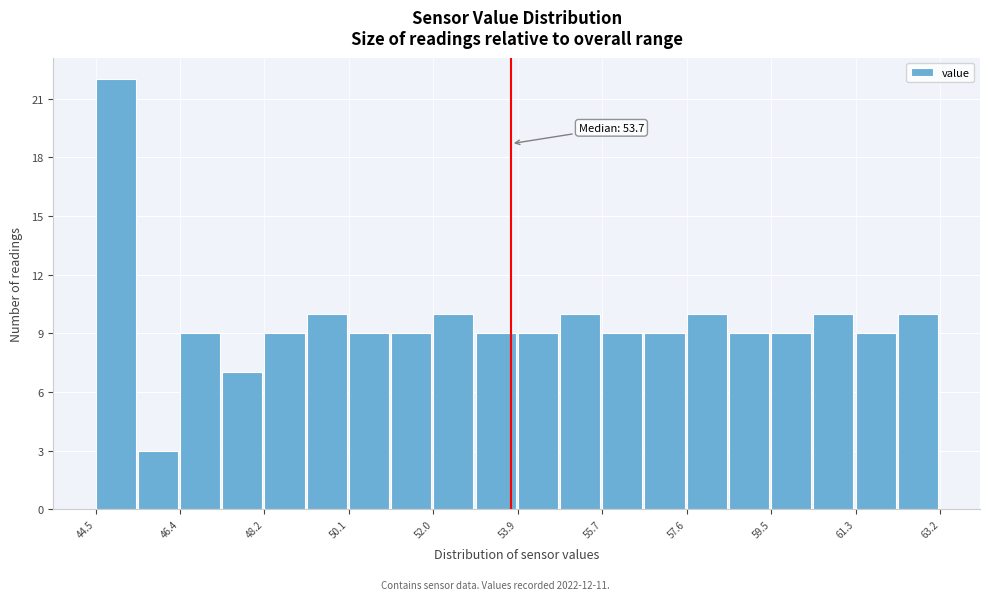

Which range on the x-axis has the tallest bar?

44.6 to 45.4